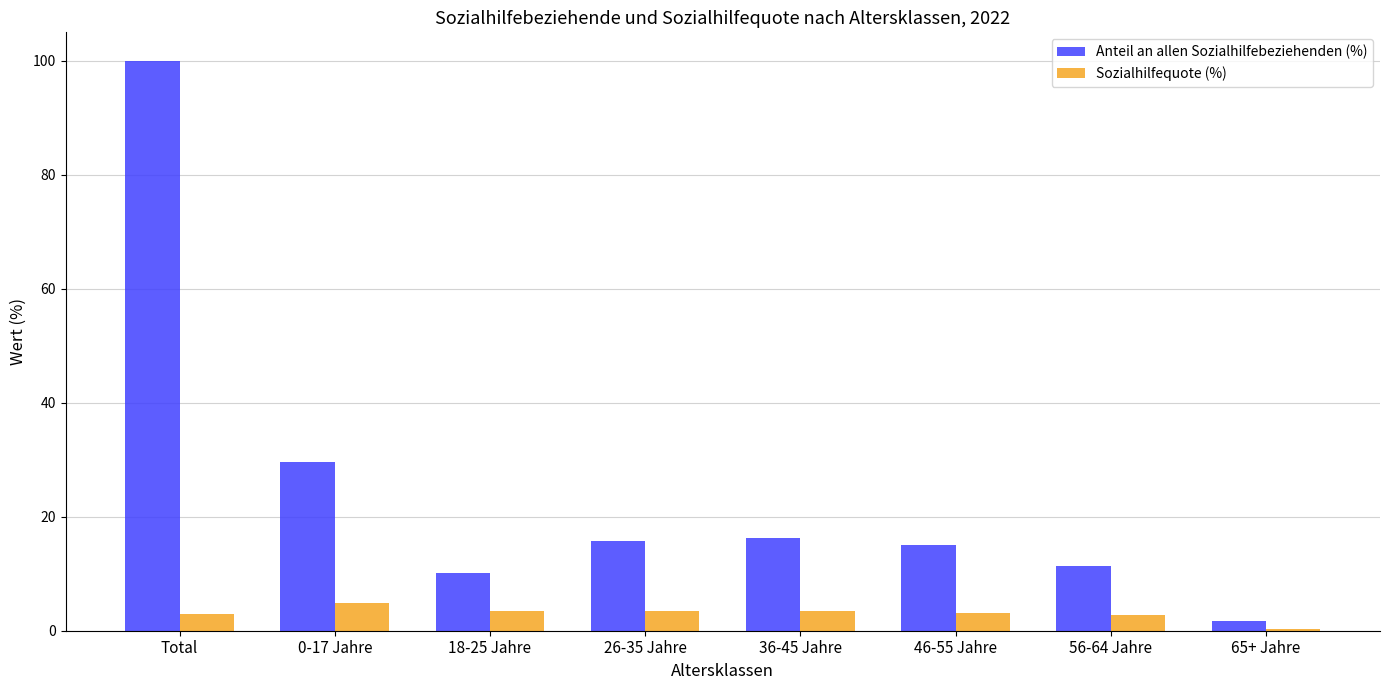

What is the approximate value of Sozialhilfequote (%) at 36-45 Jahre?

3.4